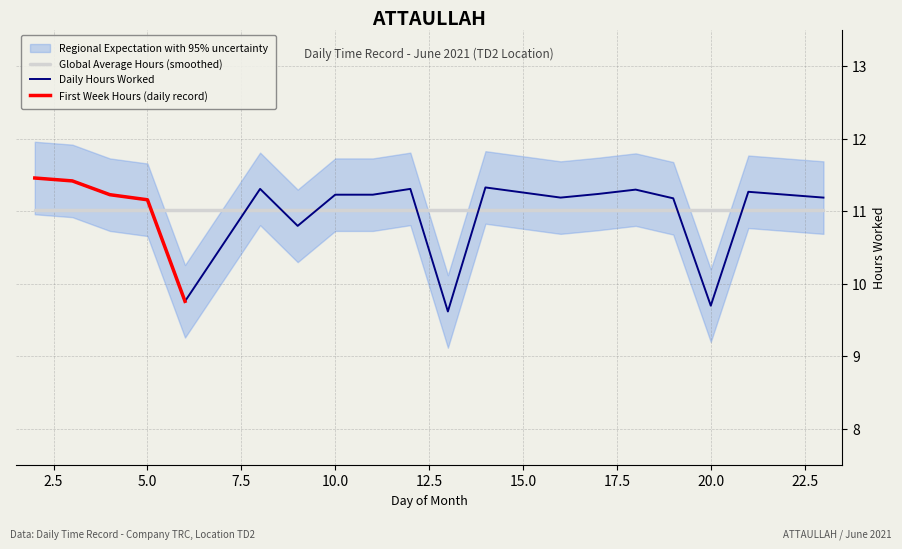

List the labels in order of value, smallest first.

13, 20, 6, 9, 5, 19, 16, 23, 4, 10, 11, 22, 17, 15, 21, 18, 8, 12, 14, 3, 2